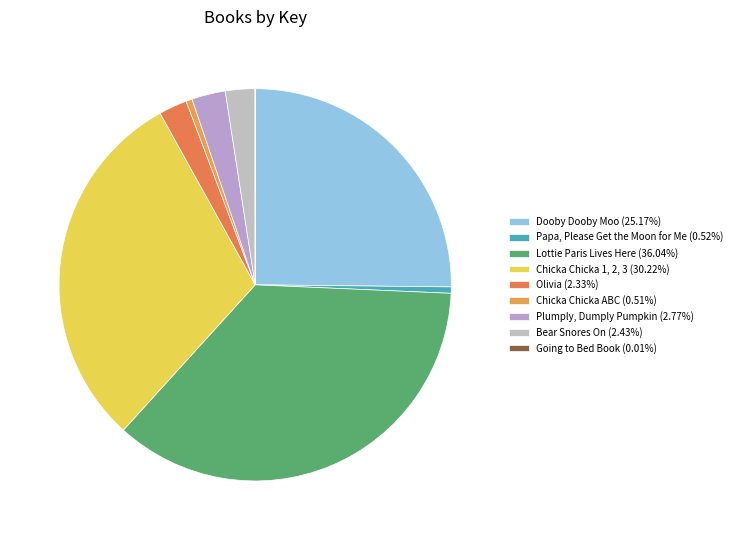

What is the total percentage of Papa, Please Get the Moon for Me and Bear Snores On?

3.0%